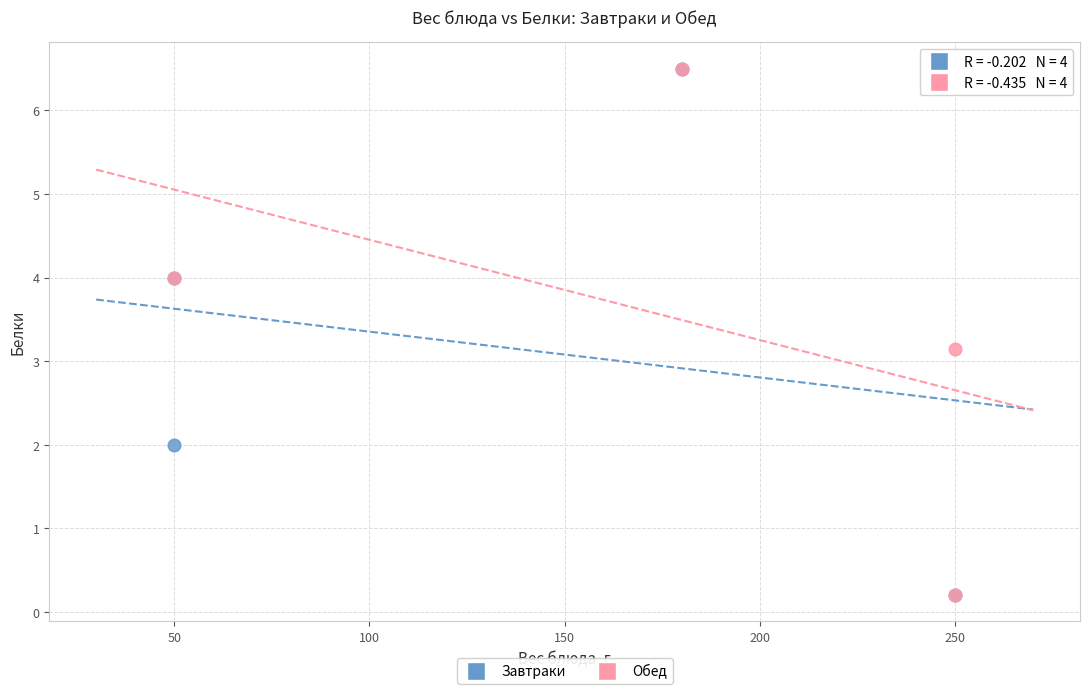

What are all the series names shown in the legend?

Завтраки, Обед